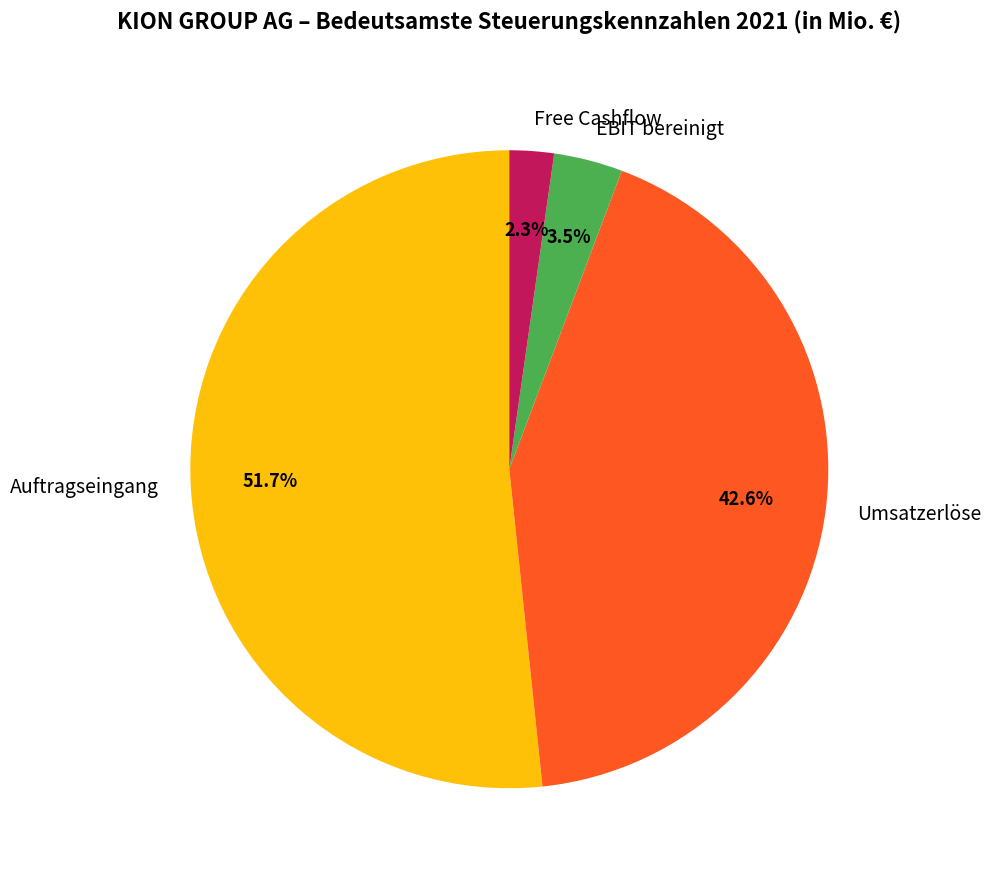

Which slice is the smallest?

Free Cashflow